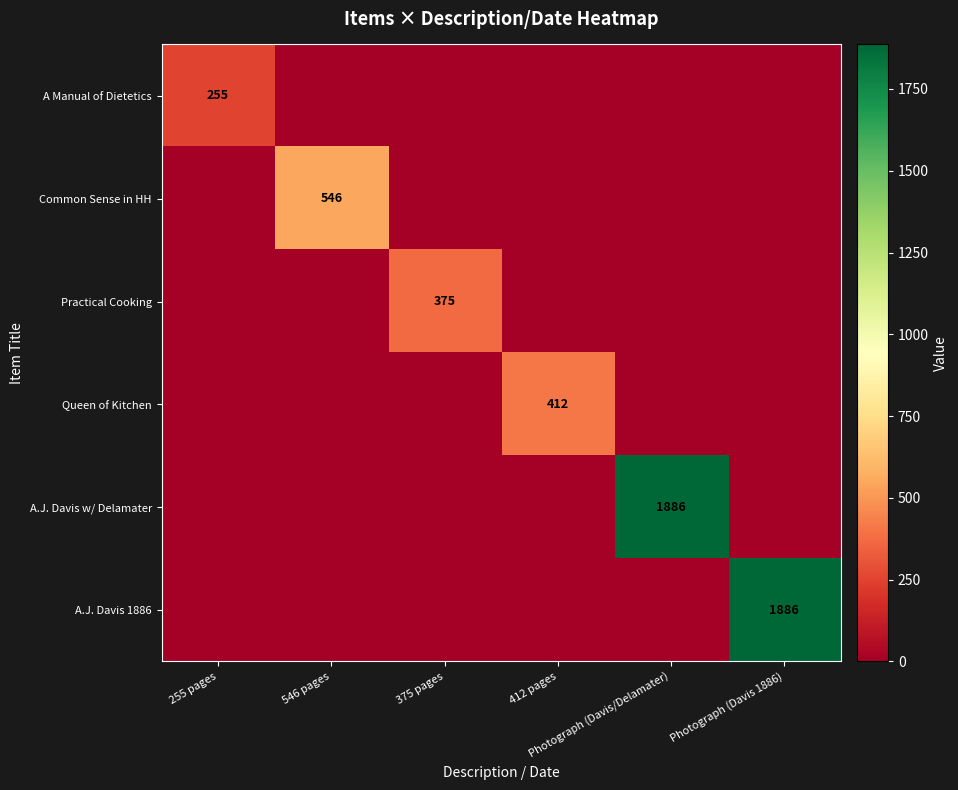

What is the difference between the highest and lowest values at 375 pages?

375